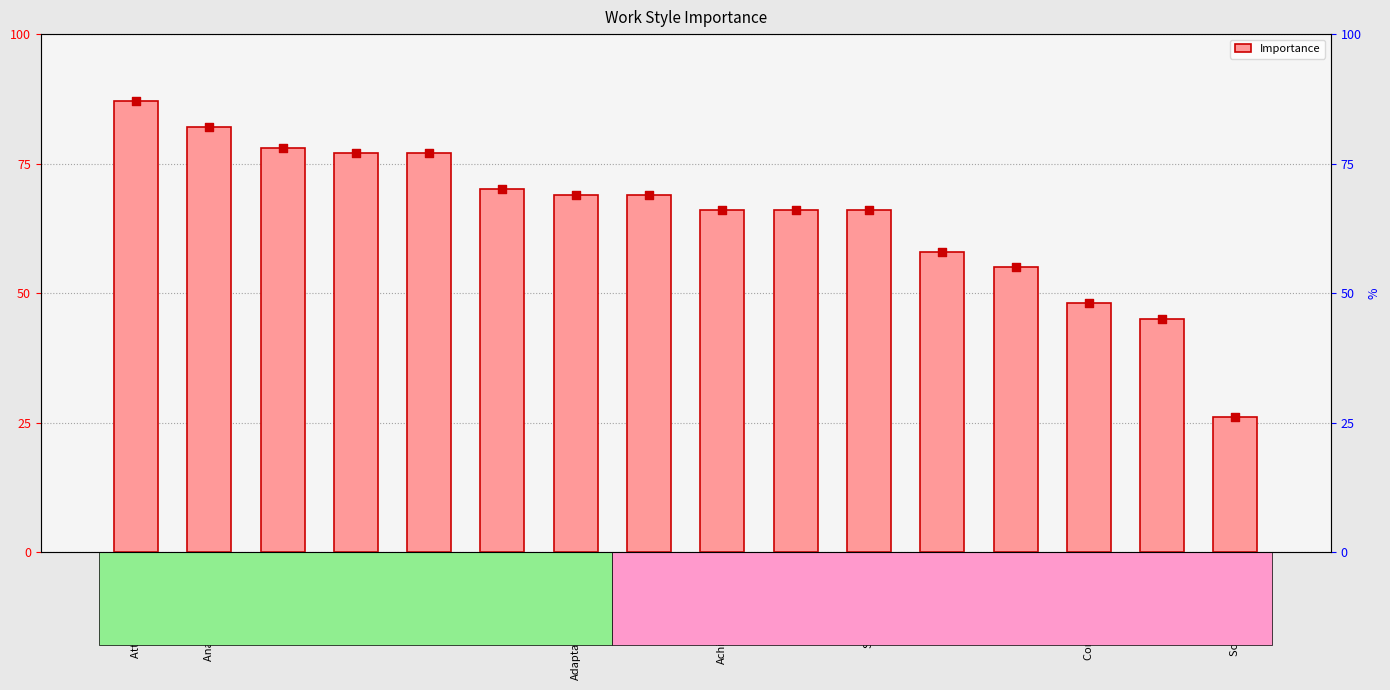

Approximately how many times larger is the value at Social Orientation compared to Integrity?

0.4